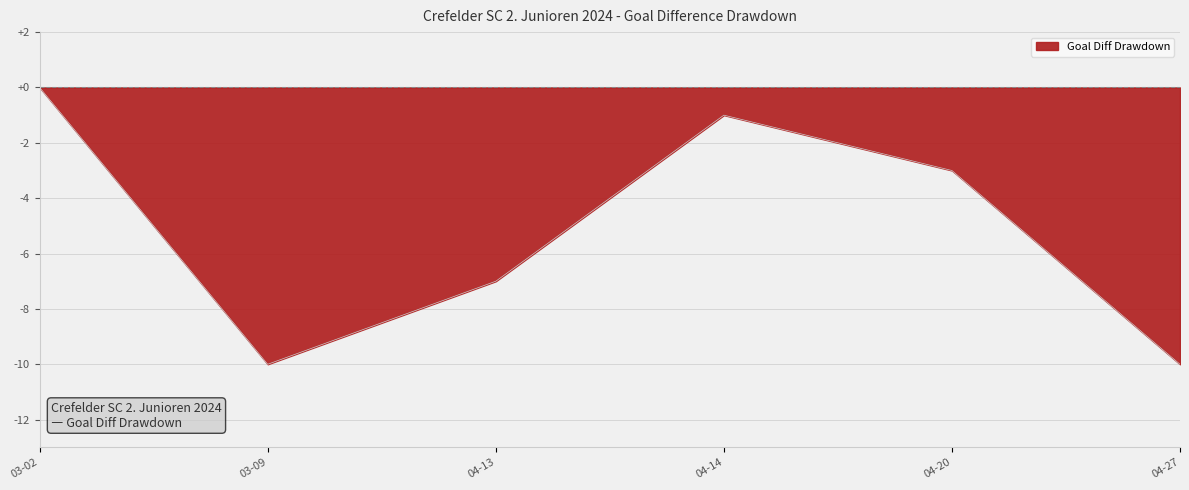

Between 2024-04-27 and 2024-04-13, which is larger?

2024-04-13